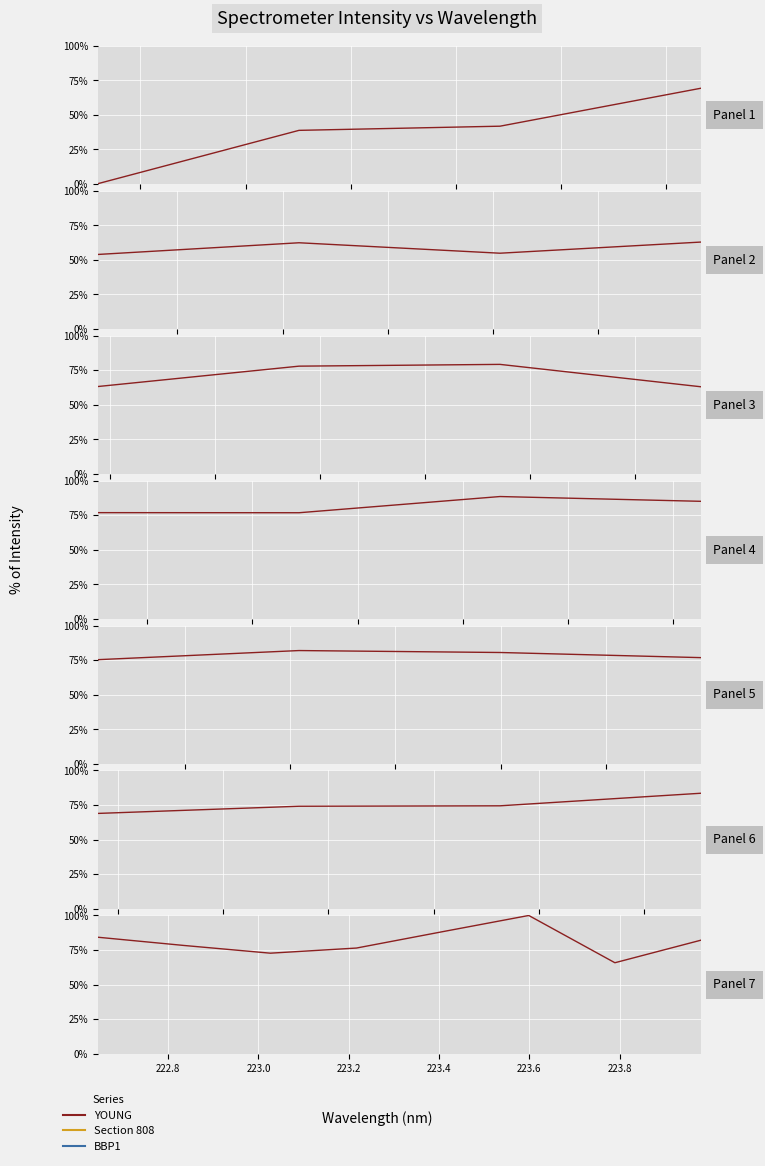

Is it true that YOUNG equals 100.0 at 223.6?

True